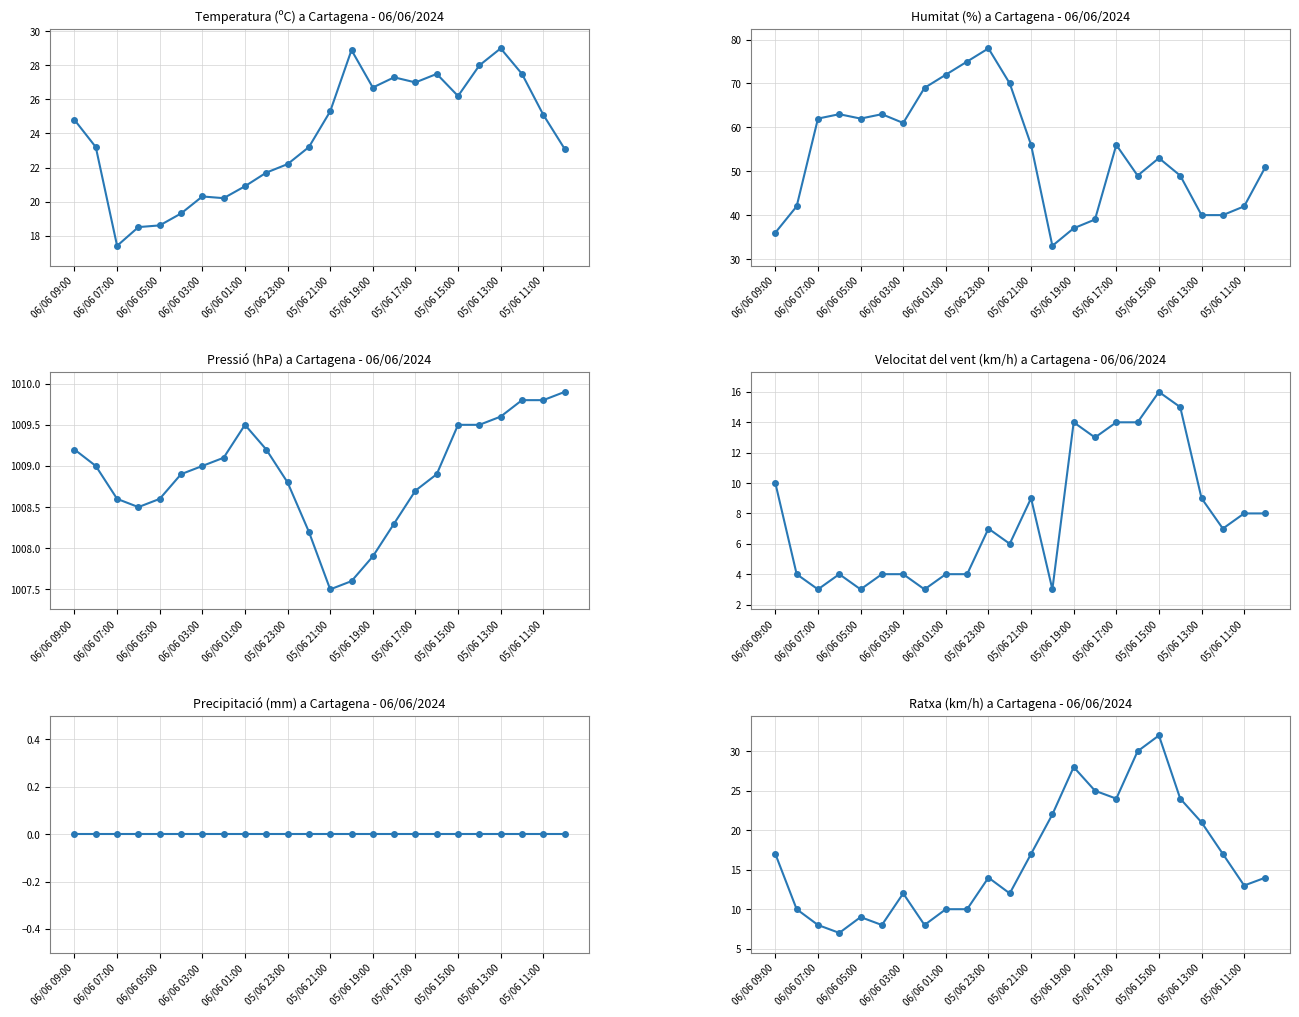

What is the difference between the highest and lowest values at 23?

1009.9